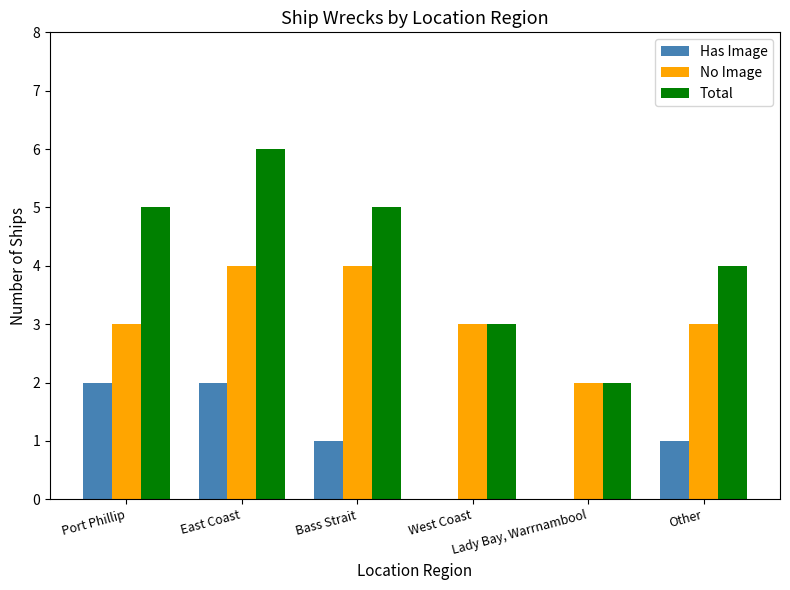

True or false: No Image has a value of 2 at Lady Bay, Warrnambool.

True